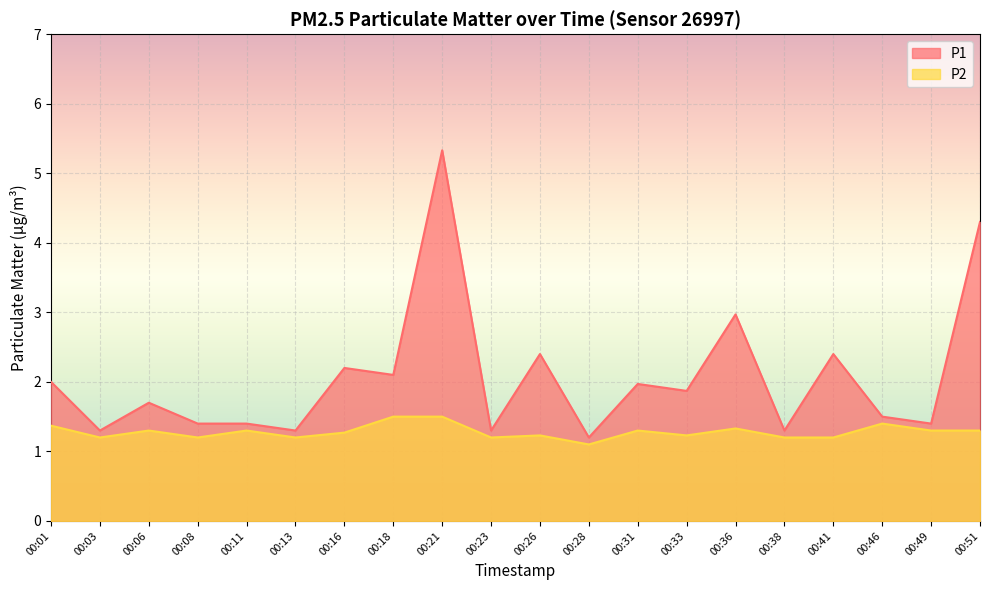

Reading left to right, extract all data points from this chart.

P1: 00:01=2.0	00:03=1.3	00:06=1.7	00:08=1.4	00:11=1.4	00:13=1.3	00:16=2.2	00:18=2.1	00:21=5.3	00:23=1.3	00:26=2.4	00:28=1.2	00:31=2.0	00:33=1.9	00:36=3.0	00:38=1.3	00:41=2.4	00:46=1.5	00:49=1.4	00:51=4.3
P2: 00:01=1.4	00:03=1.2	00:06=1.3	00:08=1.2	00:11=1.3	00:13=1.2	00:16=1.3	00:18=1.5	00:21=1.5	00:23=1.2	00:26=1.2	00:28=1.1	00:31=1.3	00:33=1.2	00:36=1.3	00:38=1.2	00:41=1.2	00:46=1.4	00:49=1.3	00:51=1.3